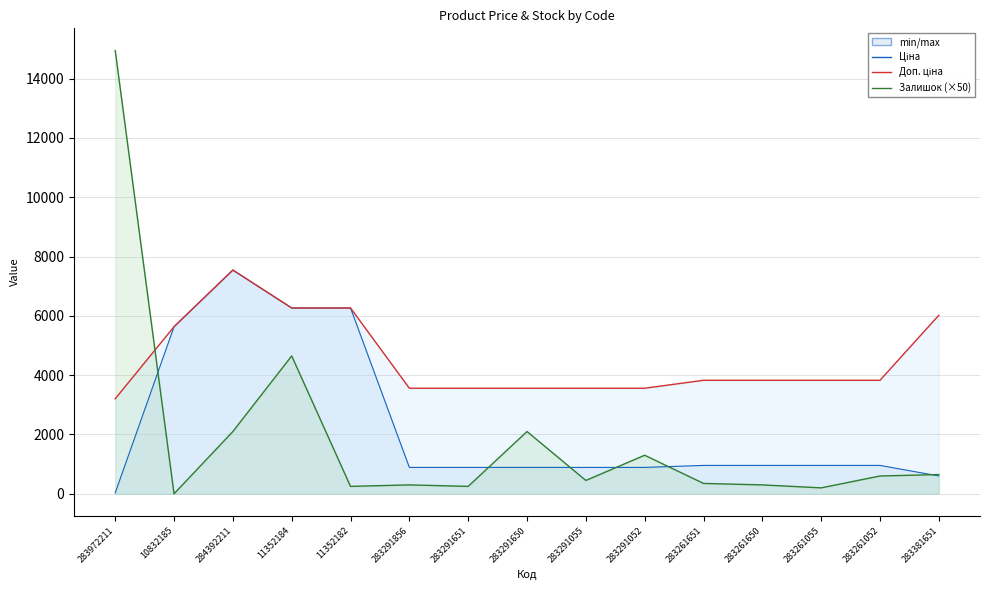

Reading right to left, transcribe all the data shown in this chart.

Ціна: 602.1	957.1	957.1	957.1	957.1	889.9	889.9	889.9	889.9	889.9	6266.7	6266.7	7545.9	5636.0	32.0
Доп. ціна: 6020.8	3828.4	3828.4	3828.4	3828.4	3559.7	3559.7	3559.7	3559.7	3559.7	6266.7	6266.7	7545.9	5636.0	3205.0
Залишок: 650.0	600.0	200.0	300.0	350.0	1300.0	450.0	2100.0	250.0	300.0	250.0	4650.0	2100.0	0.0	14950.0